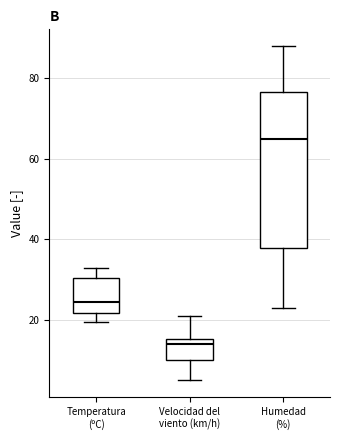

Which box's median line is the lowest?

Velocidad del viento (km/h)